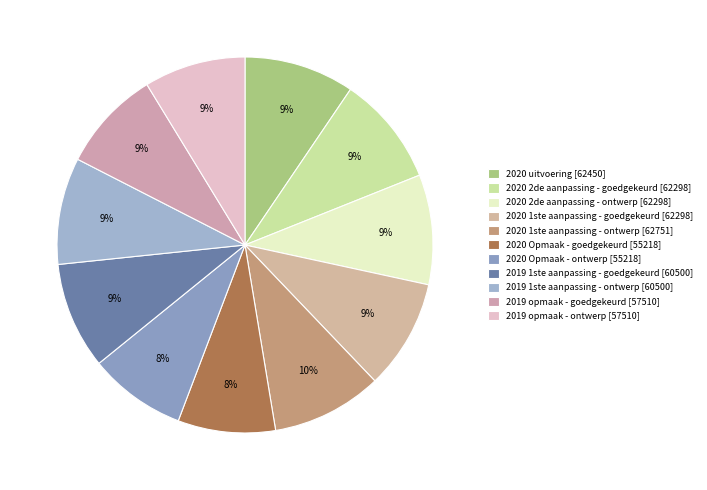

How many segments does this pie chart have?

11